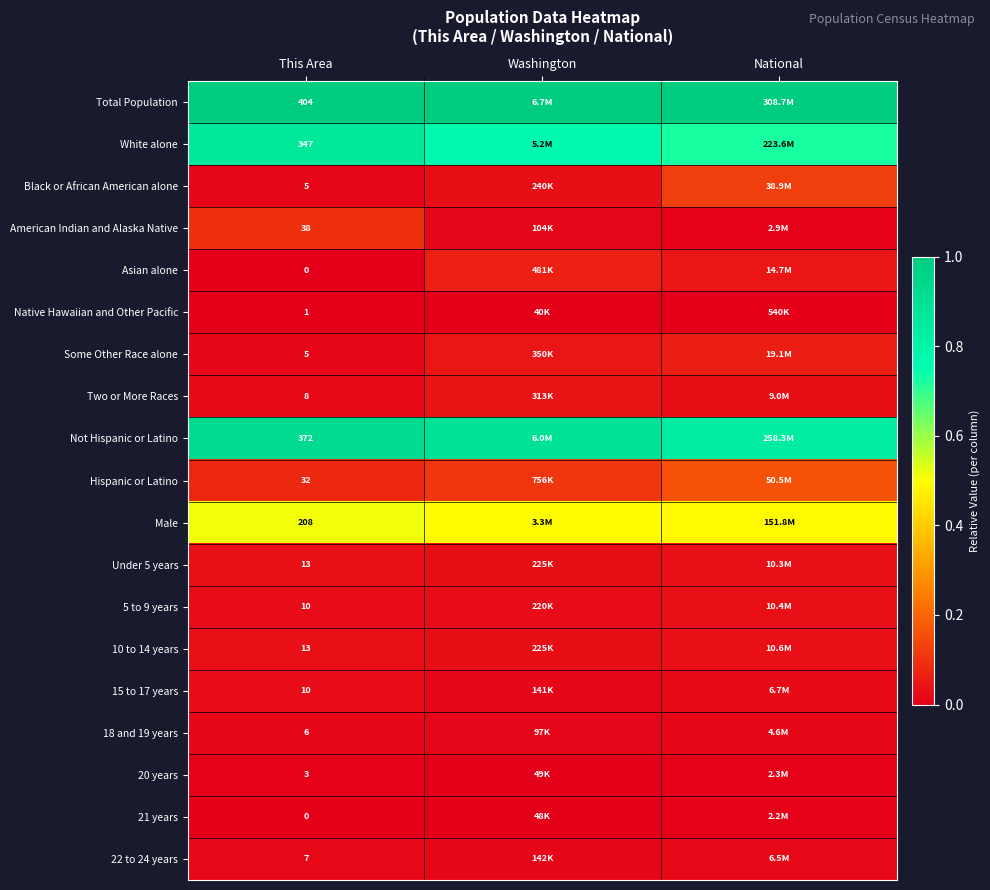

Is the value of 22 to 24 years at This Area greater than the value of 18 and 19 years at This Area?

Yes